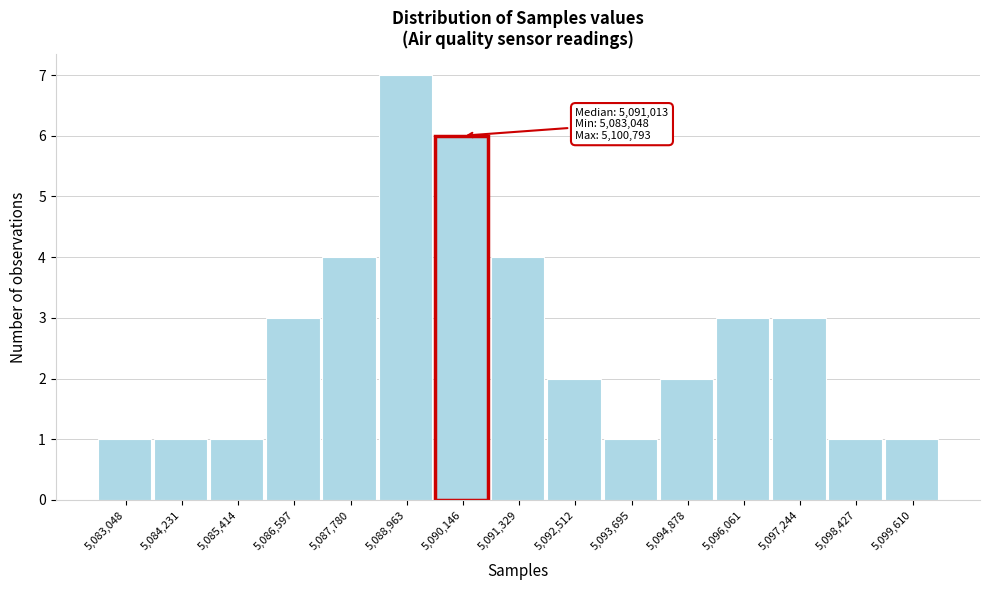

Reading right to left, extract all data points from this chart.

5,099,610=1	5,098,427=1	5,097,244=3	5,096,061=3	5,094,878=2	5,093,695=1	5,092,512=2	5,091,329=4	5,090,146=6	5,088,963=7	5,087,780=4	5,086,597=3	5,085,414=1	5,084,231=1	5,083,048=1